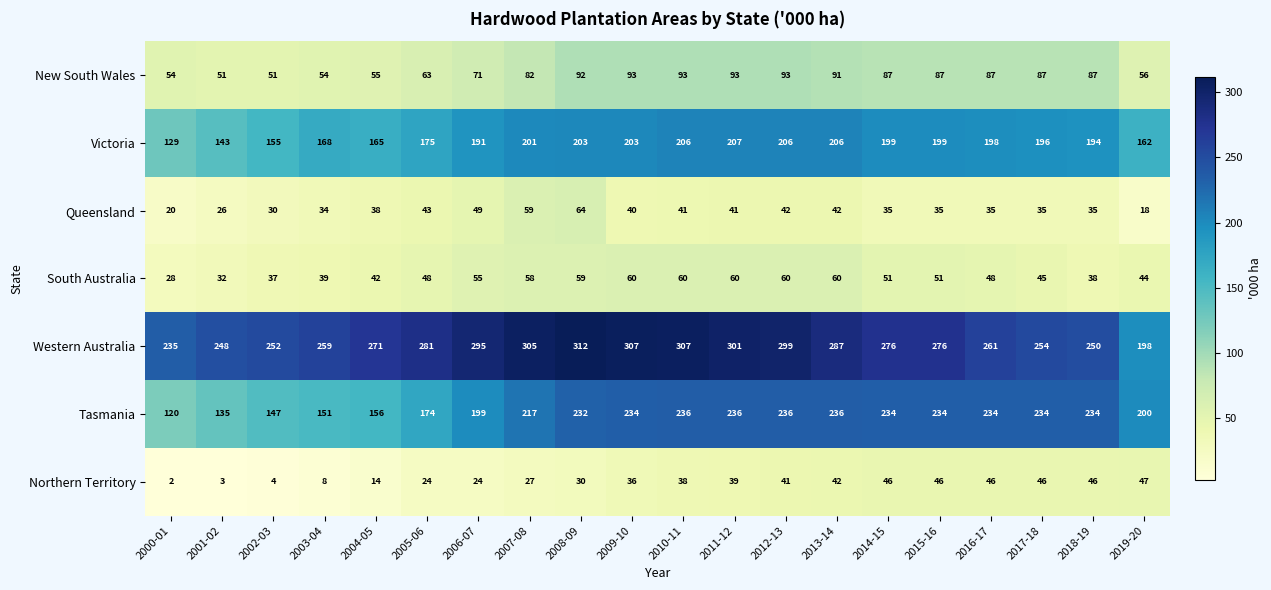

Between 2005-06 and 2006-07, which series saw the biggest shift?

Tasmania